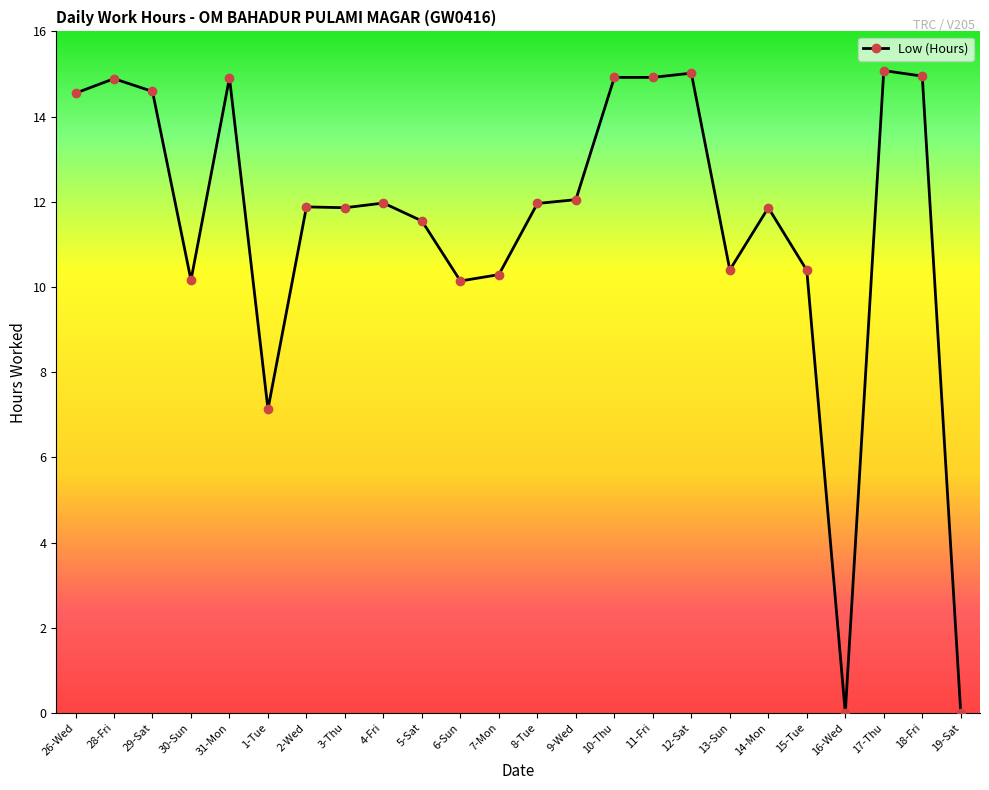

The value at 13-Sun is 3.6. True or false?

False